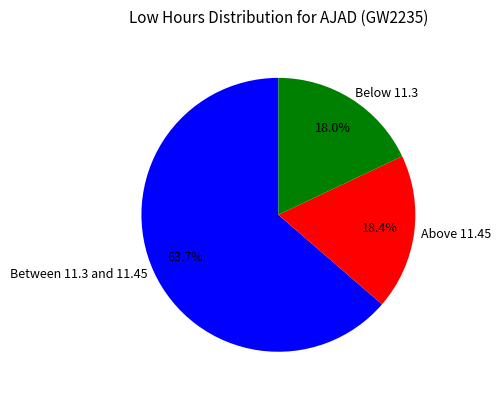

Which has a higher value, Between 11.3 and 11.45 or Below 11.3?

Between 11.3 and 11.45